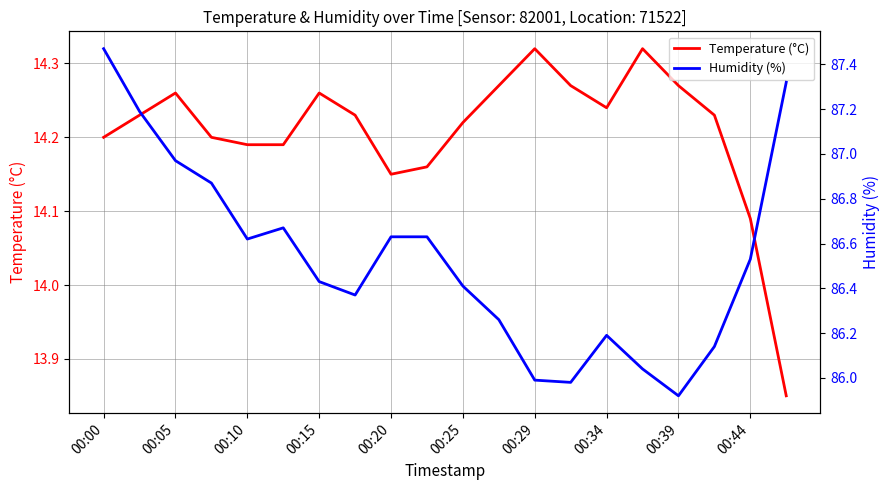

Where does the Temperature (°C) series first go above 14?

00:00